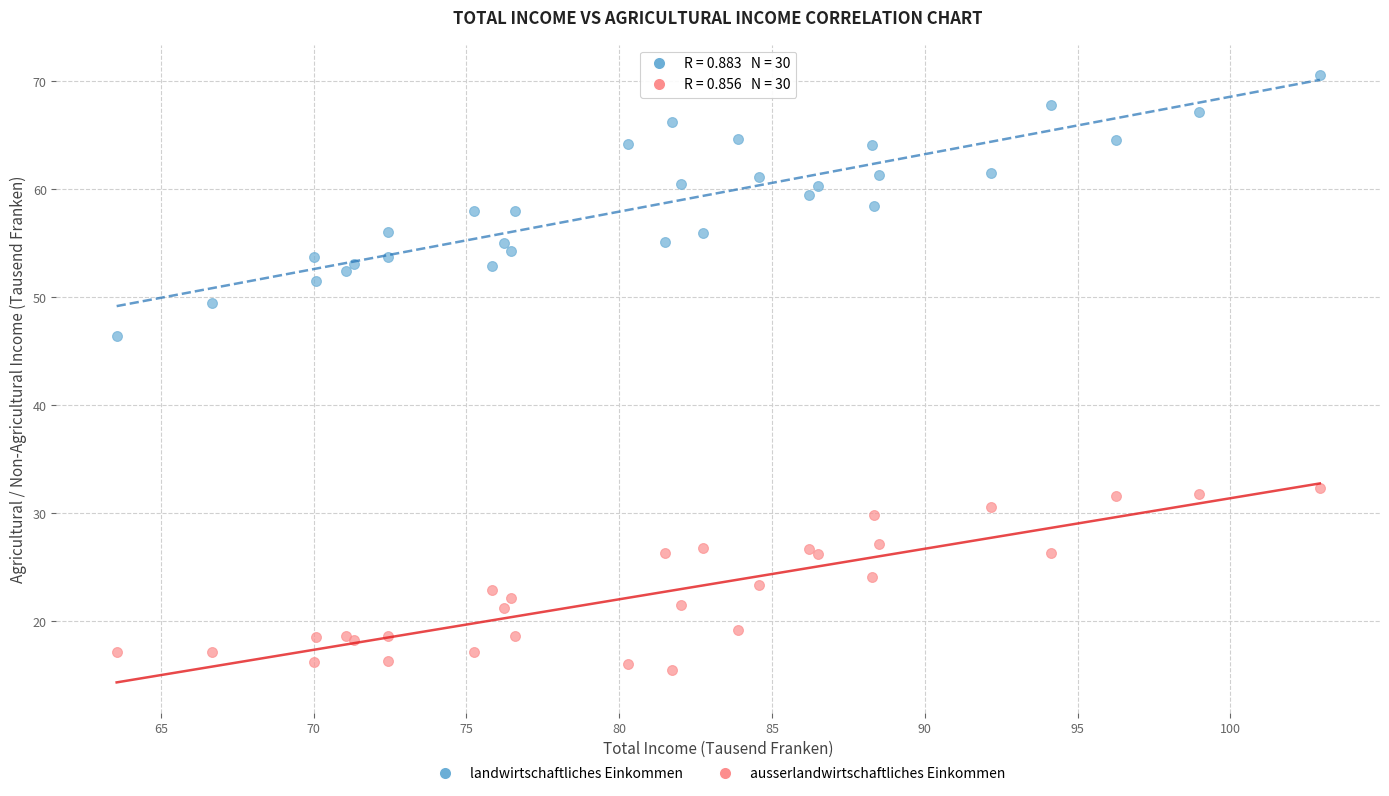

Across all series, what Y value is closest to 43?

46.4